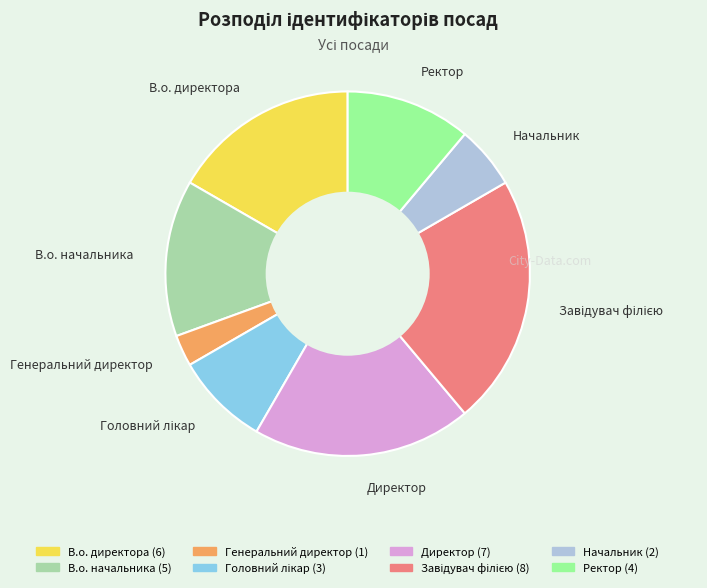

Does В.о. директора represent more than half of the total?

No